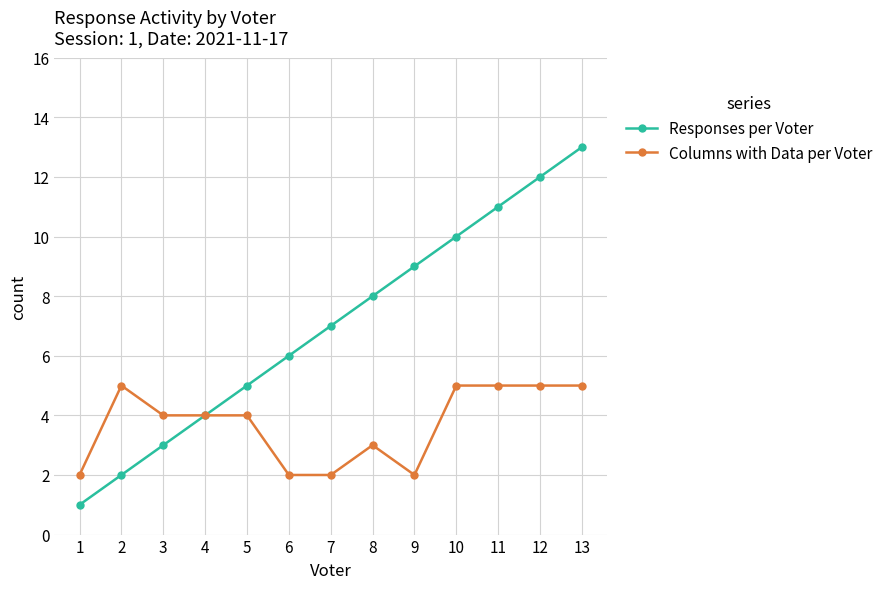

What is the spread (max minus min) of values at 12?

7